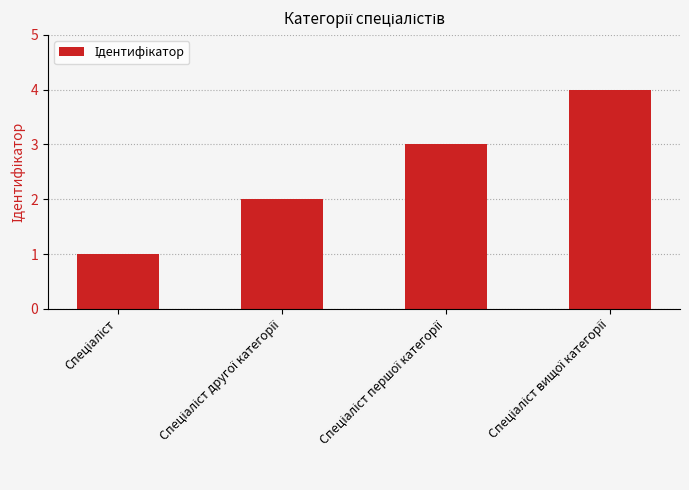

What is the difference between the maximum and minimum values?

3